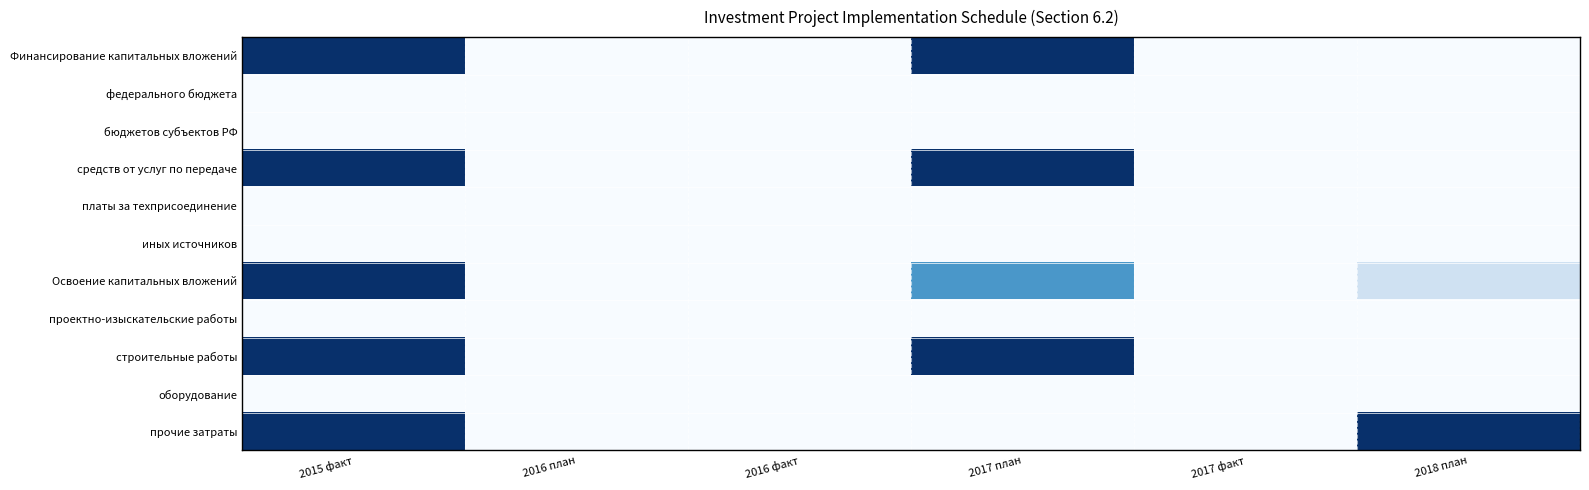

At which category is the sum across all series the highest?

2015 факт